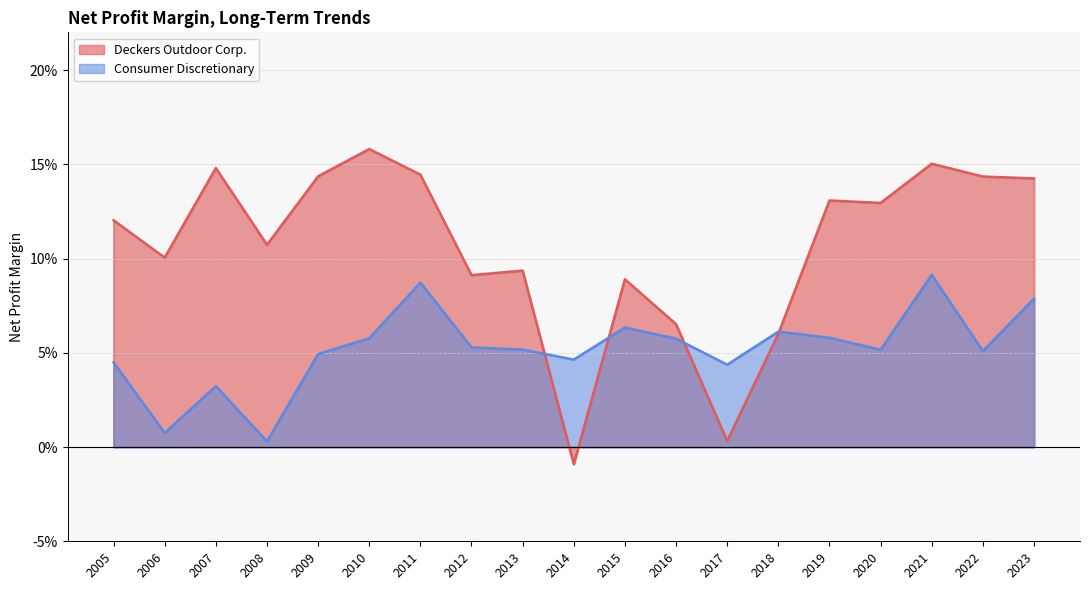

Which series has the widest spread of values?

Deckers Outdoor Corp.